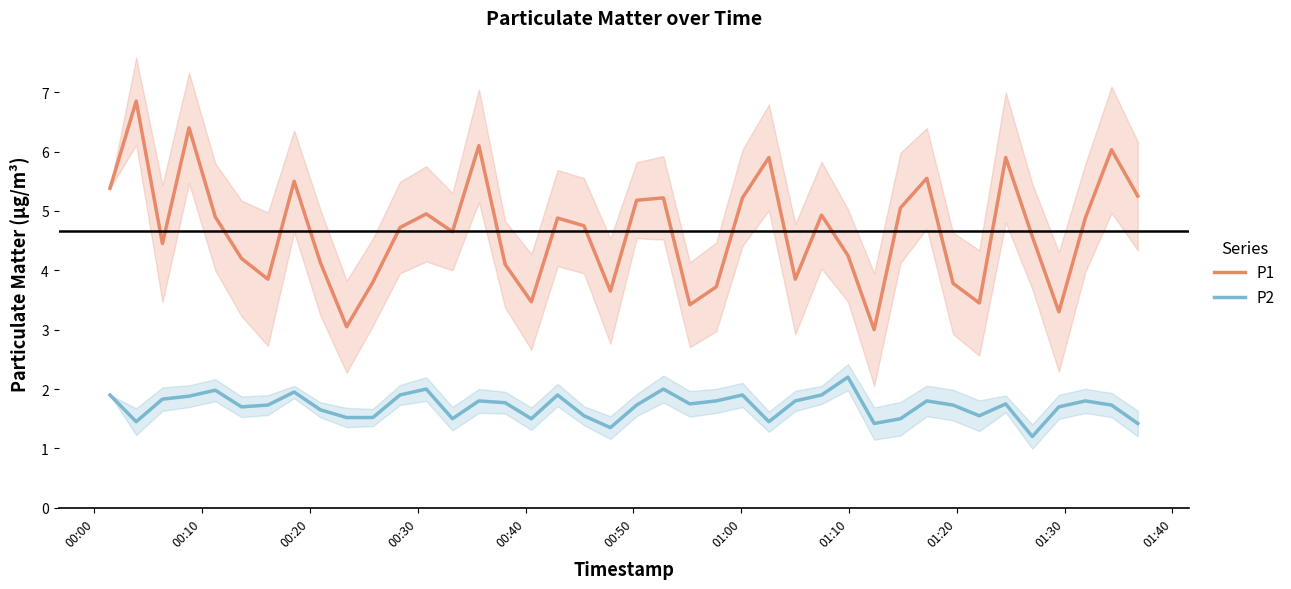

What is the value of the P2 point at the 27th from the left?

1.8